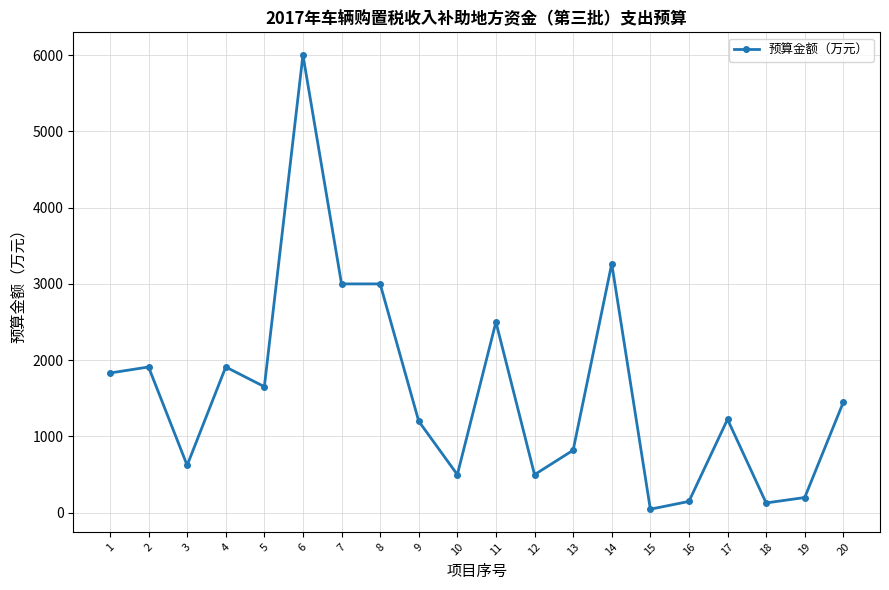

Between 3 and 16, which is larger?

3